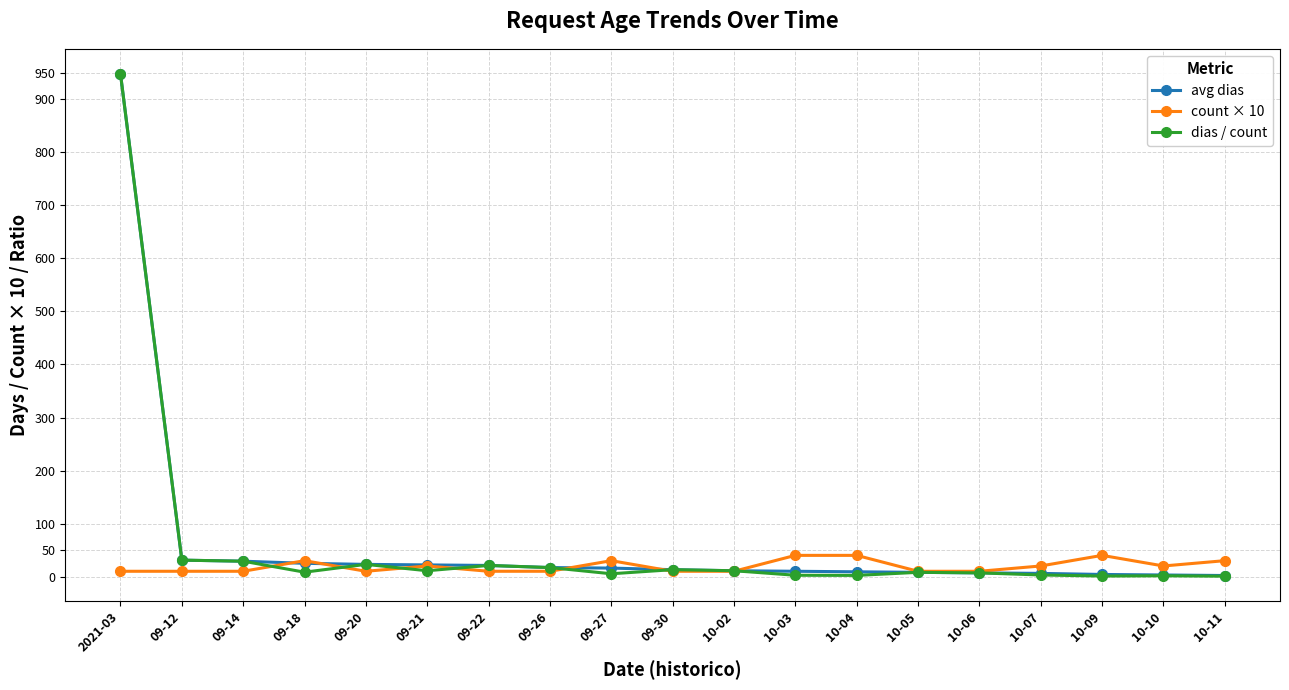

Between which two adjacent categories do count × 10 and dias / count first intersect?

09-14 and 09-18